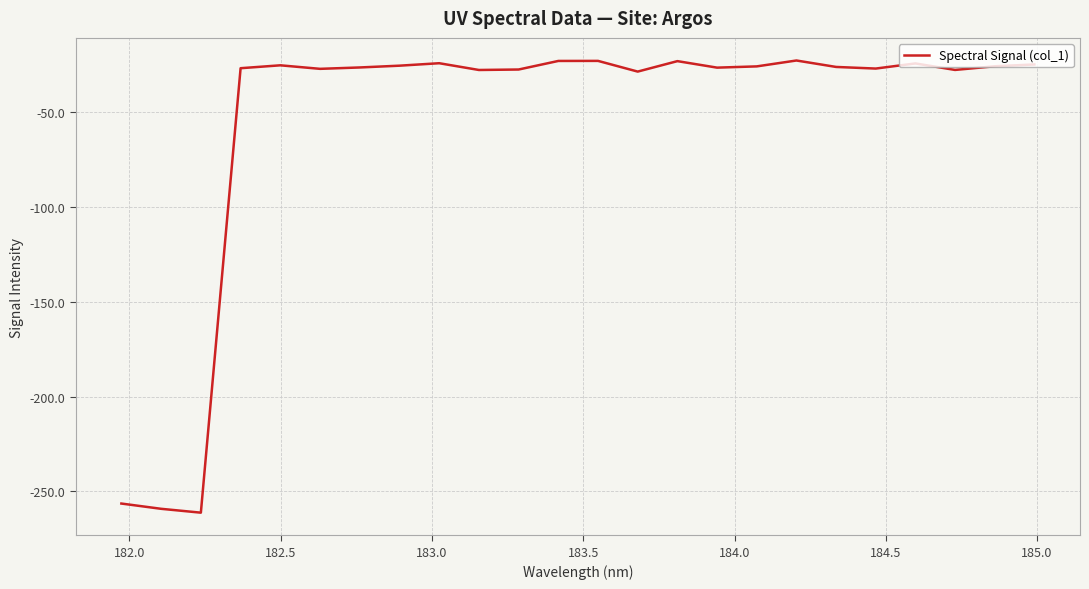

What is the minimum value shown in the chart?

-261.2